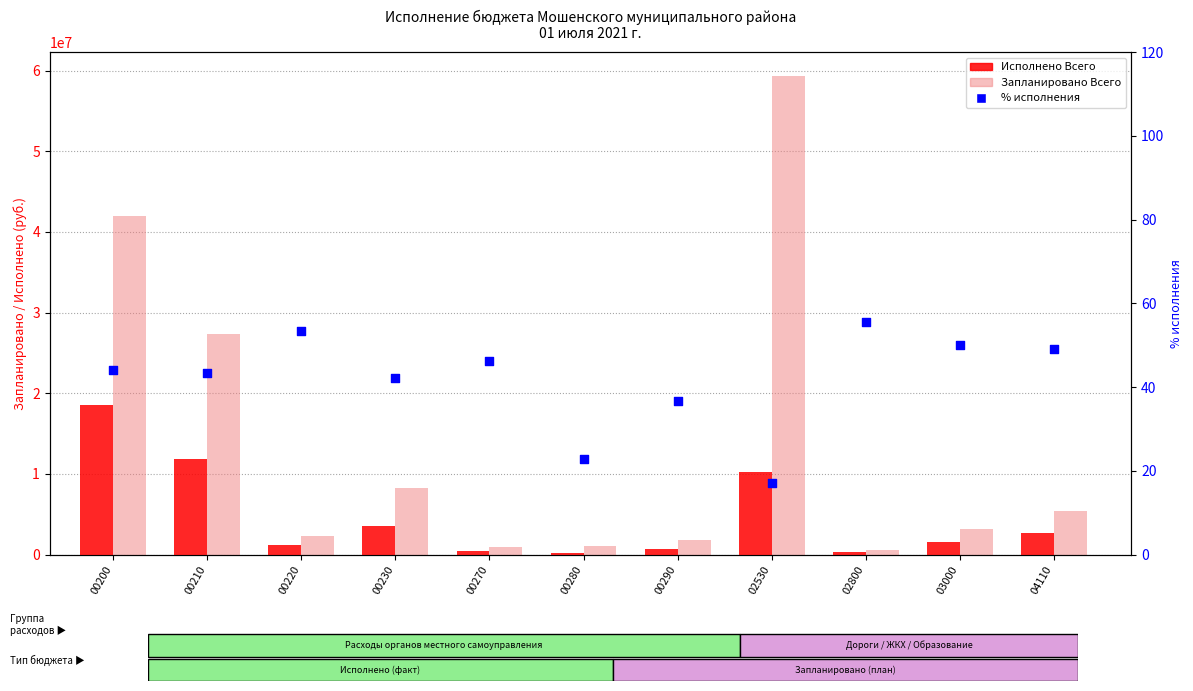

What is the total value across all series at 02800?

816216.9